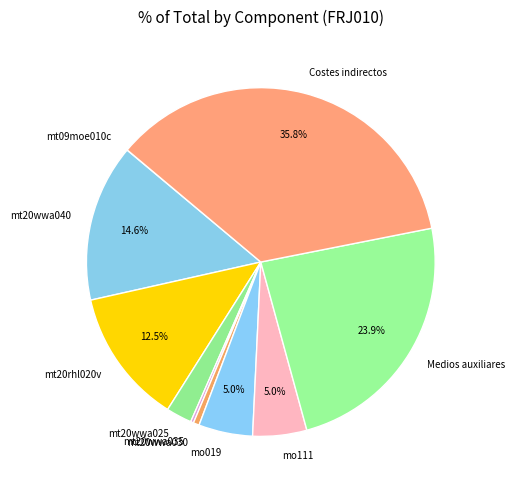

What portion of the pie excludes mo111?

95.0%